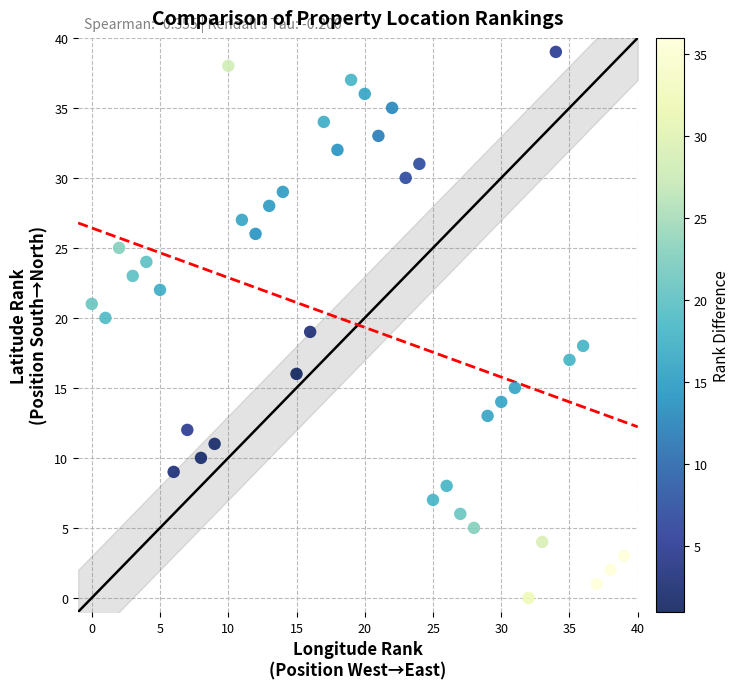

What is the range of Y values (max minus min)?

39